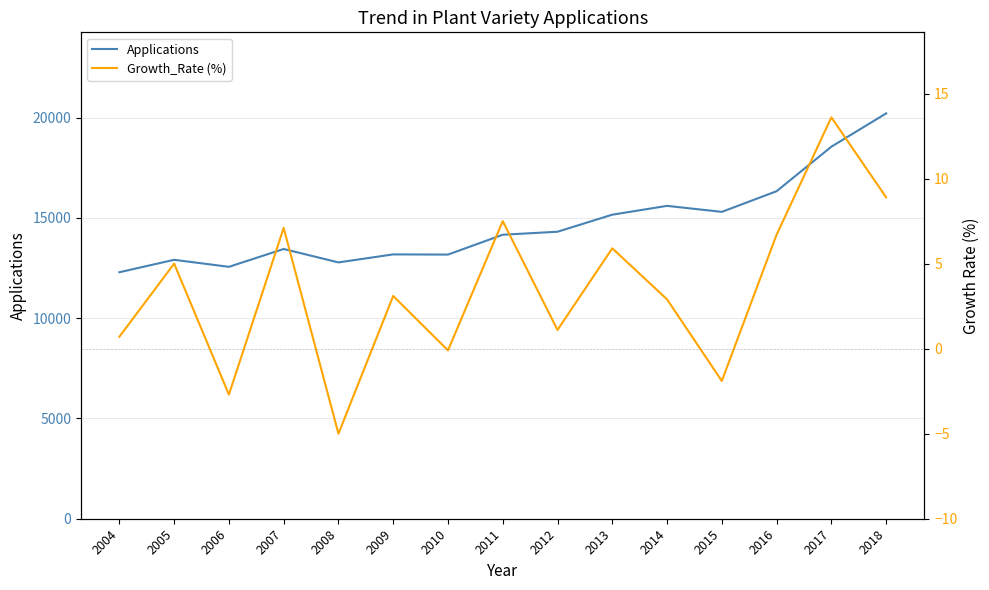

What is the value of the Growth_Rate (%) point at the 3rd from the left?

-2.7